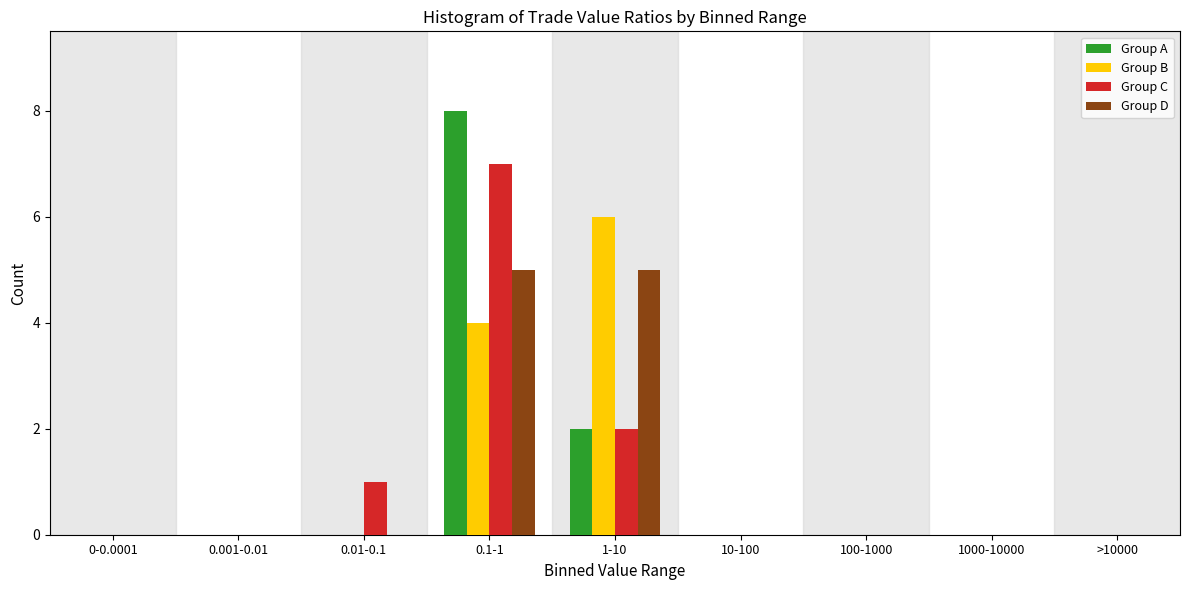

At which category is the sum across all series the highest?

0.1-1